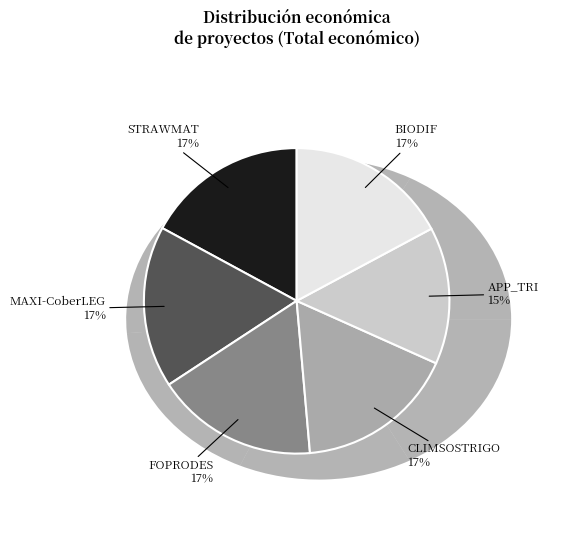

What is the change in value from MAXI-CoberLEG to APP_TRI?

-91354